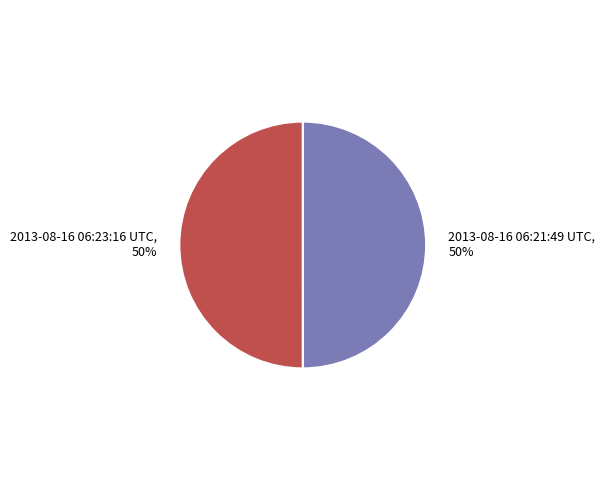

Approximately how many times larger is the value at 2013-08-16 06:21:49 UTC compared to 2013-08-16 06:23:16 UTC?

1.0